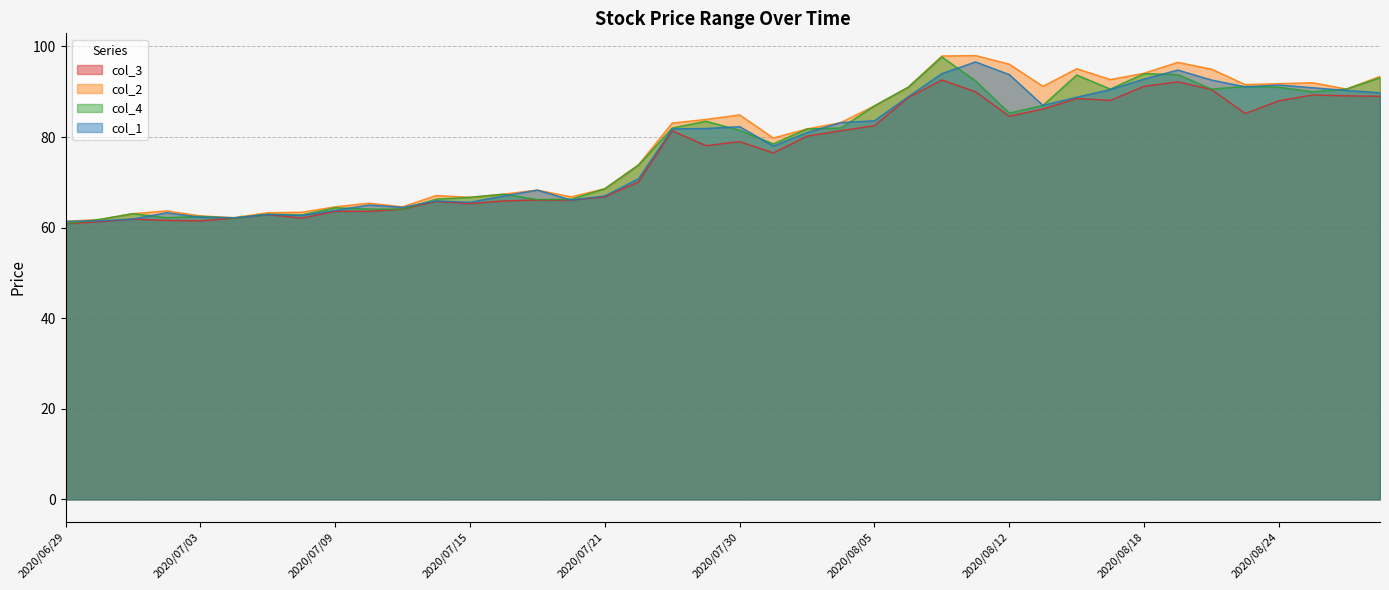

How many values in the col_3 series are below 79?

20